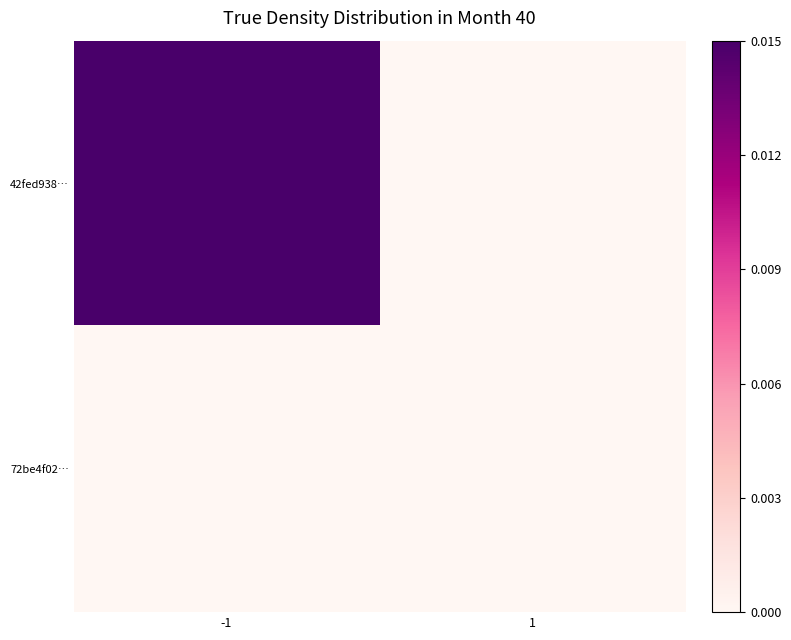

Which series has the widest spread of values?

42fed938…